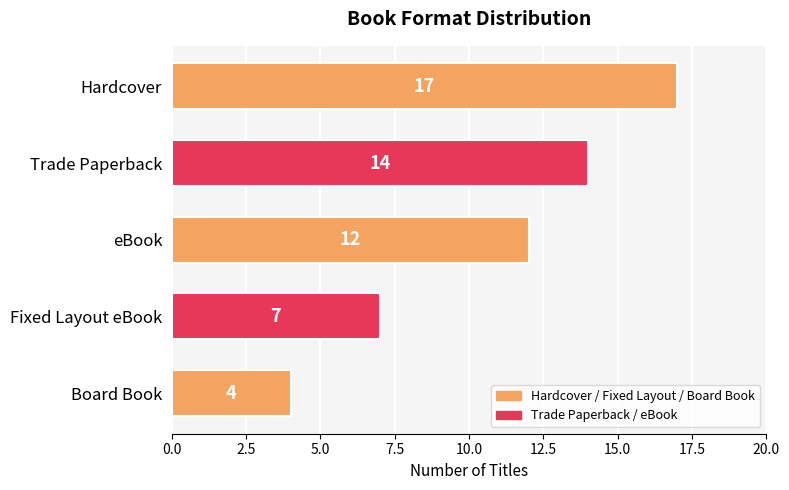

What is the average value?

11